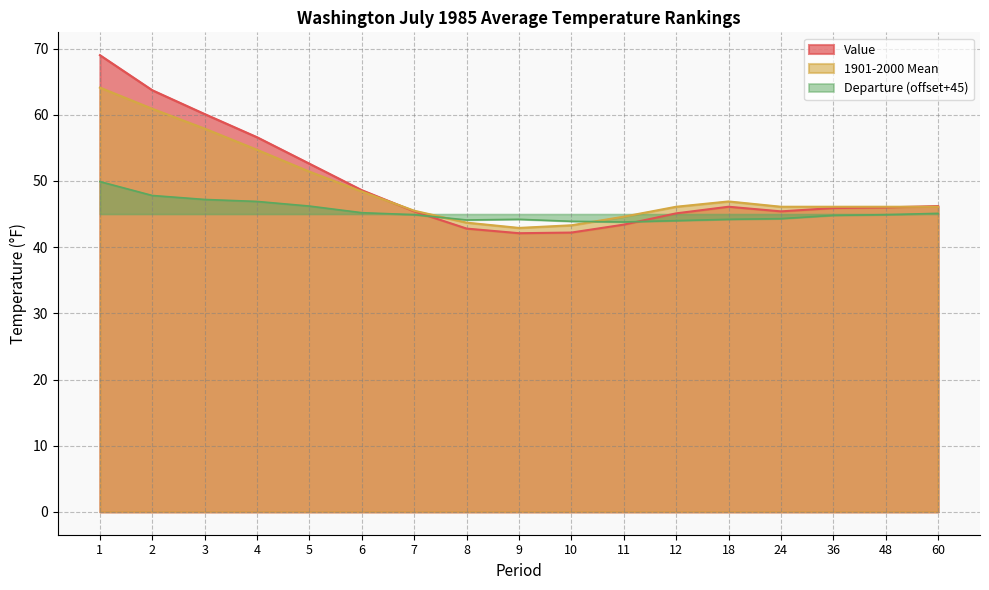

Where is the first local maximum for Departure?

9